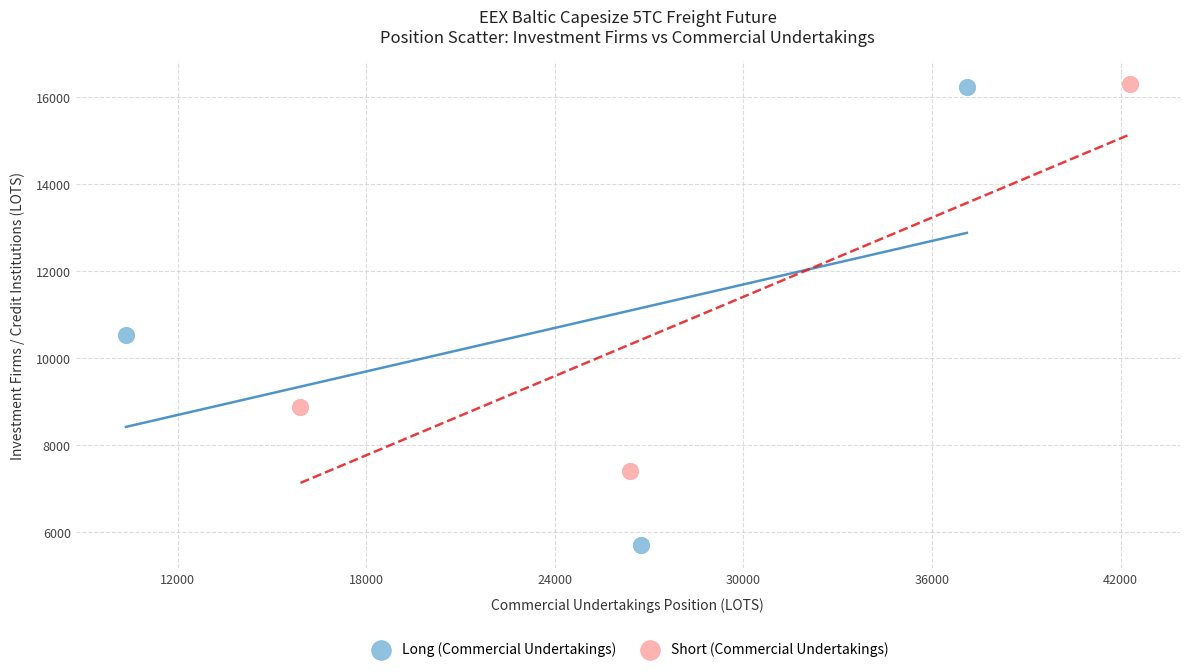

Which series has the widest spread of Y values?

Long (Commercial Undertakings)